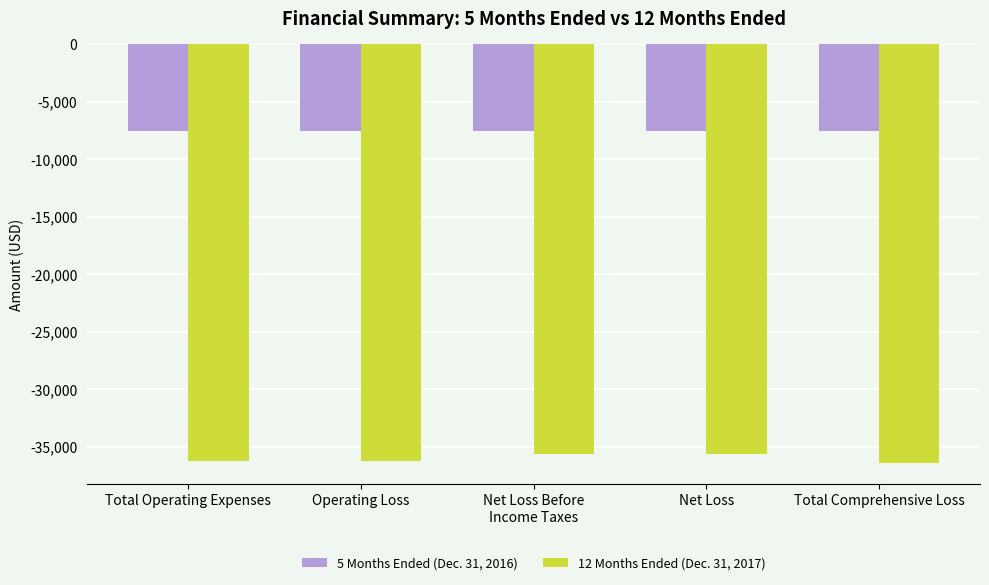

What is the smallest value displayed?

-36467